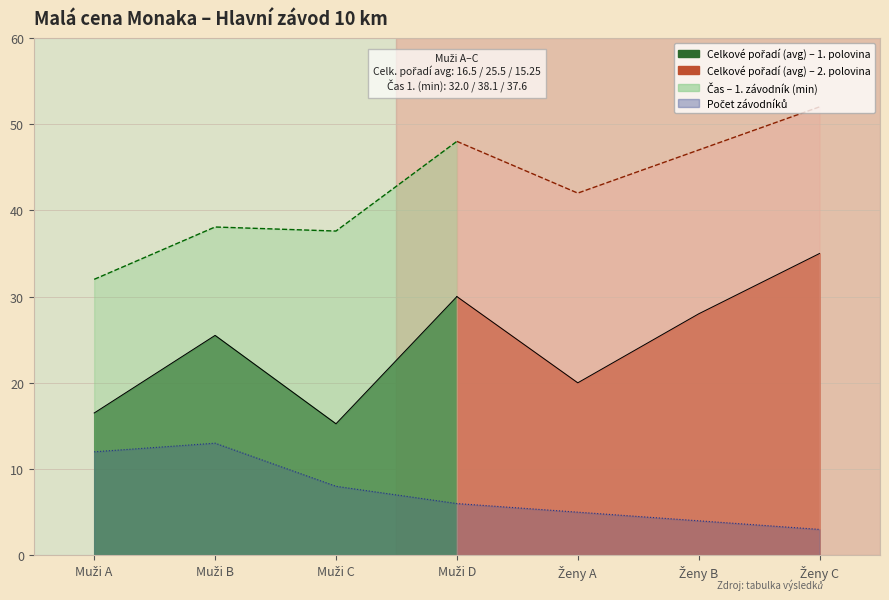

List the series in order of their overall mean, lowest first.

Počet závodníků, Celkové pořadí (avg), Čas - první závodník (min)